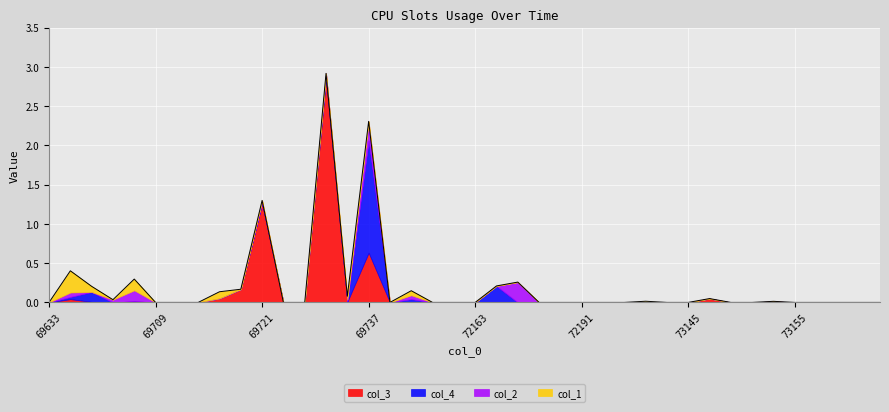

Rank the series by their maximum value, from lowest to highest.

col_2, col_1, col_4, col_3